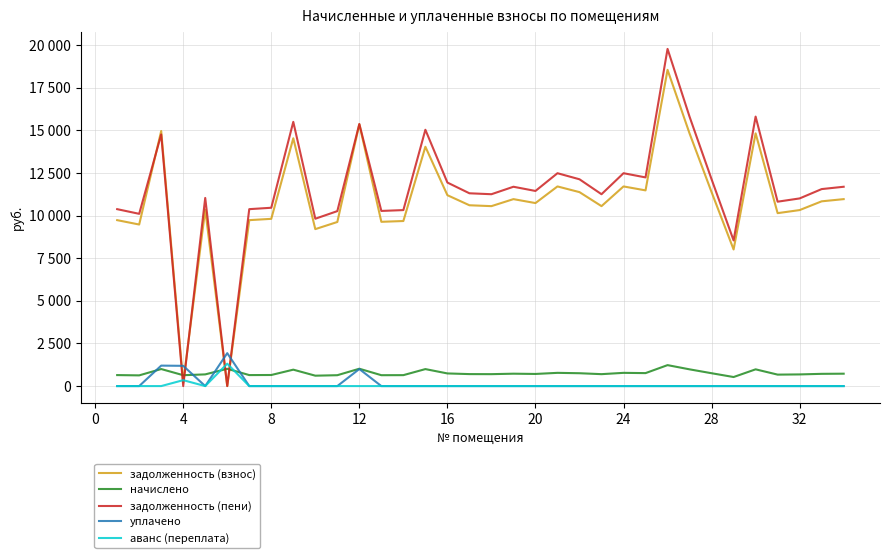

Reading right to left, what are all the values shown in this chart?

задолженность (взнос): 10965.4	10837.0	10323.4	10143.6	14825.0	8012.2	11376.2	14817.4	18548.6	11479.0	11710.1	10554.5	11376.2	11710.1	10734.2	10965.4	10554.5	10605.8	11196.5	14038.0	9681.4	9635.2	15356.6	9624.8	9206.3	14534.9	9809.8	9732.7	0.0	10349.0	202.5	14961.0	9475.9	9732.7
начислено: 726.3	717.8	683.8	671.9	982.0	530.7	753.5	981.5	1228.6	760.4	775.6	699.1	753.5	775.6	711.0	726.3	699.1	702.5	741.6	996.1	641.3	638.2	1017.2	637.5	609.8	962.8	649.8	644.7	1013.8	685.5	637.9	999.3	627.7	644.7
задолженность (пени): 11691.7	11554.8	11007.1	10815.5	15807.0	8542.9	12129.8	15798.8	19777.3	12239.3	12485.7	11253.6	12129.8	12485.7	11445.3	11691.7	11253.6	11308.4	11938.1	15034.2	10322.6	10273.4	15373.9	10262.4	9816.1	15497.6	10459.5	10377.4	0.0	11034.5	0.0	14760.3	10103.6	10377.4
уплачено: 0.0	0.0	0.0	0.0	0.0	0.0	0.0	0.0	0.0	0.0	0.0	0.0	0.0	0.0	0.0	0.0	0.0	0.0	0.0	0.0	0.0	0.0	1000.0	0.0	0.0	0.0	0.0	0.0	1931.0	0.0	1187.4	1200.0	0.0	0.0
аванс (переплата): 0.0	0.0	0.0	0.0	0.0	0.0	0.0	0.0	0.0	0.0	0.0	0.0	0.0	0.0	0.0	0.0	0.0	0.0	0.0	0.0	0.0	0.0	0.0	0.0	0.0	0.0	0.0	0.0	1314.4	0.0	347.0	0.0	0.0	0.0